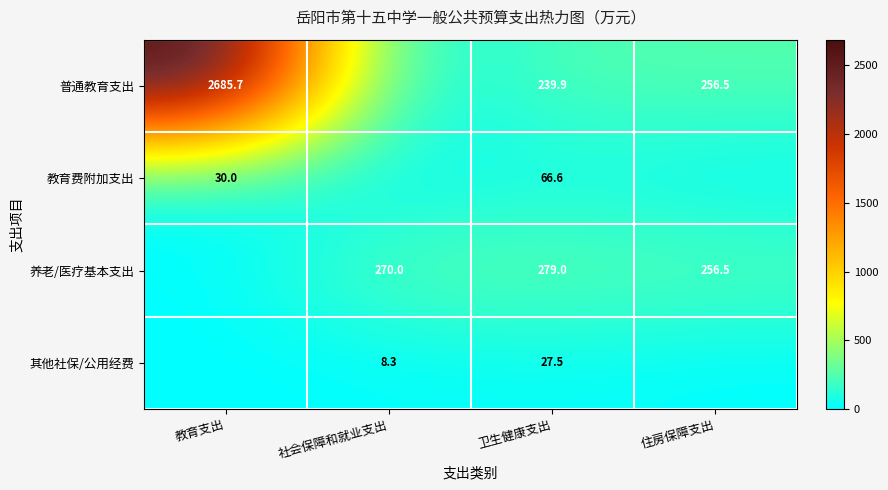

The 普通教育支出 series shows 2685.7 at 教育支出. True or false?

True